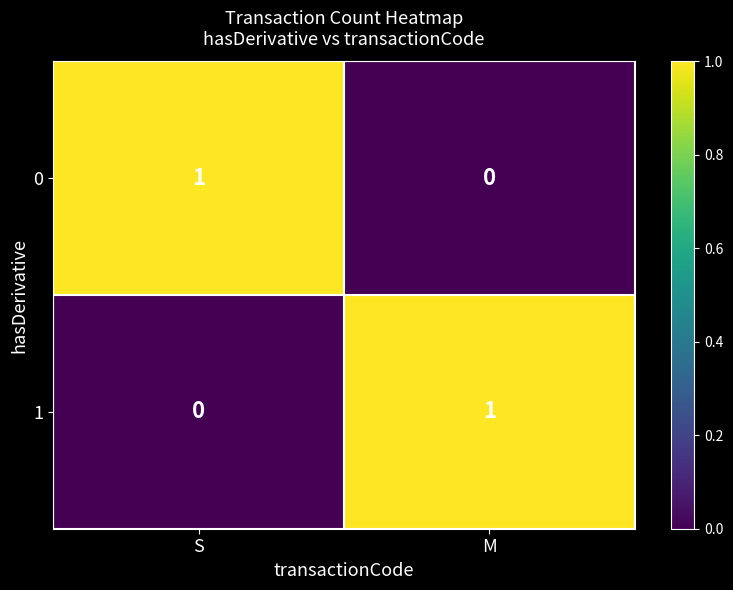

Rank the series at M from lowest to highest value.

0, 1